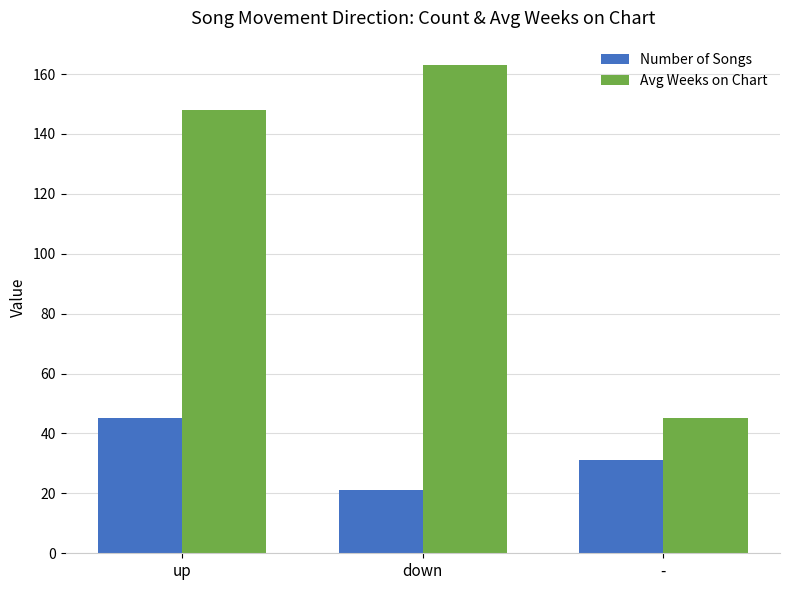

Reading right to left, extract all data points from this chart.

Number of Songs: 31	21	45
Avg Weeks on Chart: 45	163	148